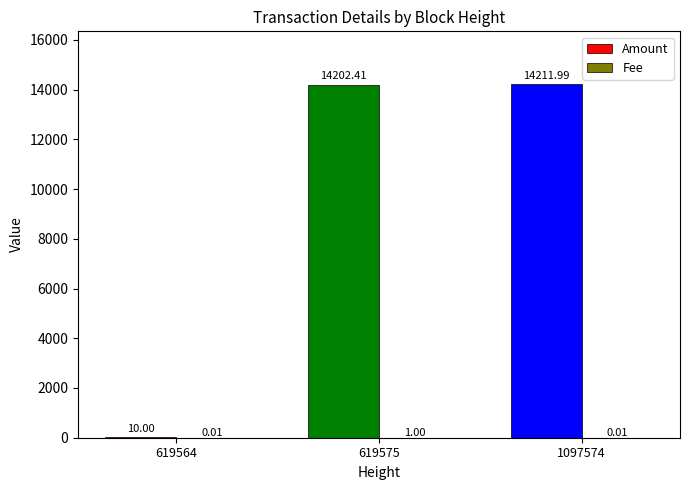

What is the sum of the Amount values at 1097574 and 619575?

28414.4